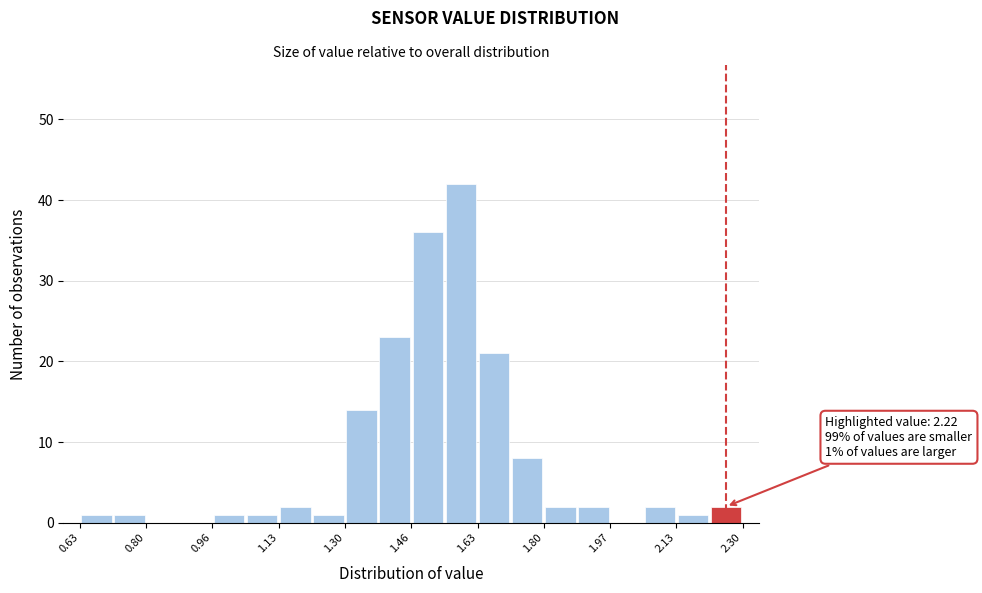

Which range on the x-axis has the tallest bar?

1.54 to 1.64